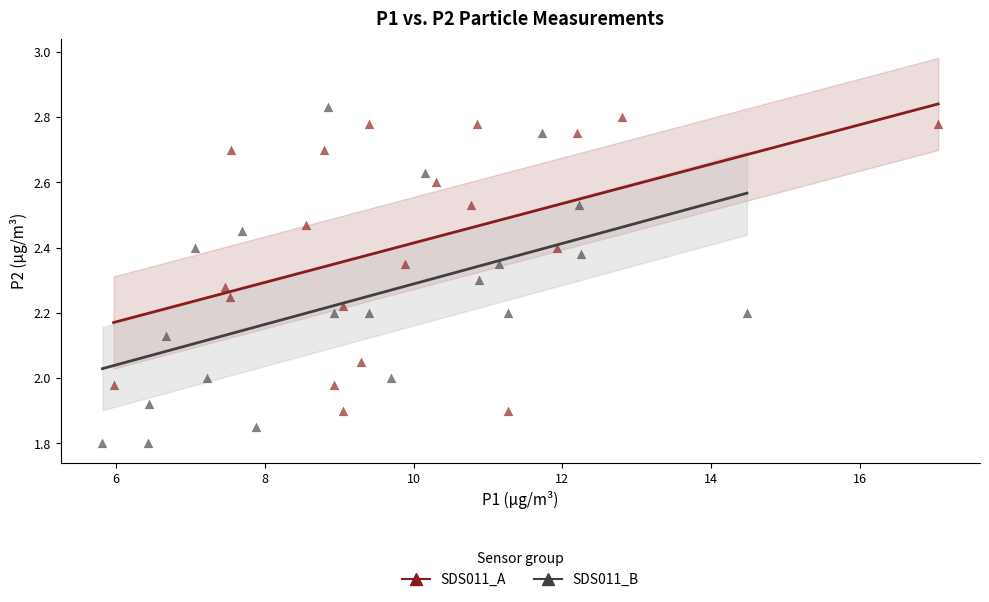

Which series reaches the minimum Y coordinate?

SDS011_B